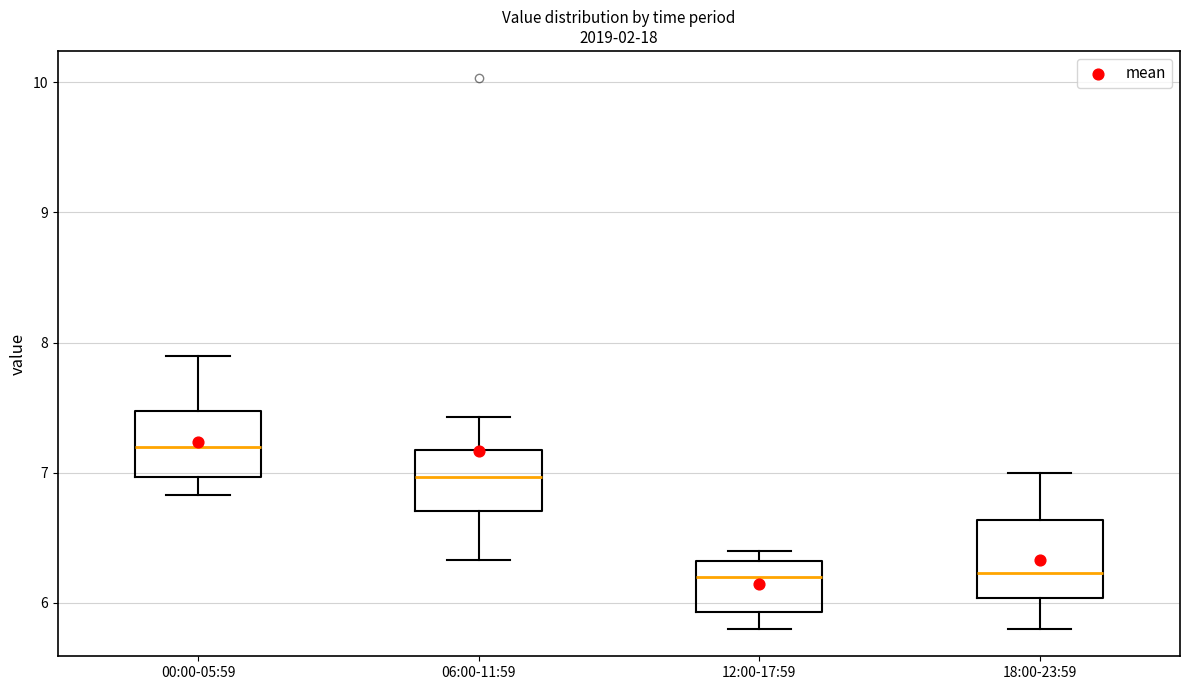

Reading left to right, transcribe this box plot: for each box, give where its median line is, the range the box spans, and where its two whiskers end, as read against the y-axis. The values are not printed on the chart, so give them approximately, as read against the axis.

00:00-05:59: median 7.2, box 7.0 to 7.5, whiskers 6.8 to 7.9
06:00-11:59: median 7.0, box 6.7 to 7.2, whiskers 6.3 to 7.4
12:00-17:59: median 6.2, box 5.9 to 6.3, whiskers 5.8 to 6.4
18:00-23:59: median 6.2, box 6.0 to 6.6, whiskers 5.8 to 7.0